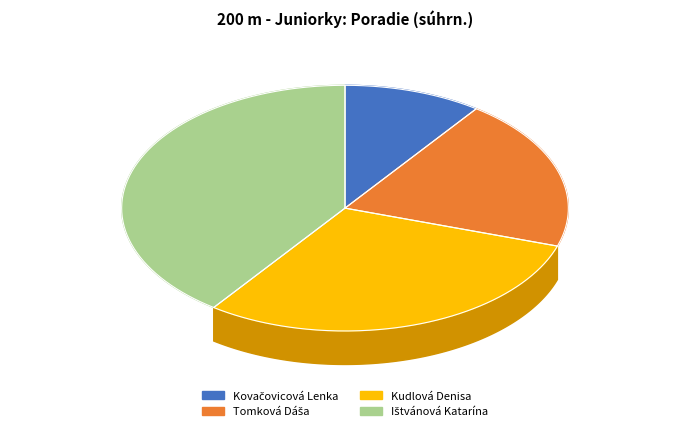

Does any single category account for the majority?

No